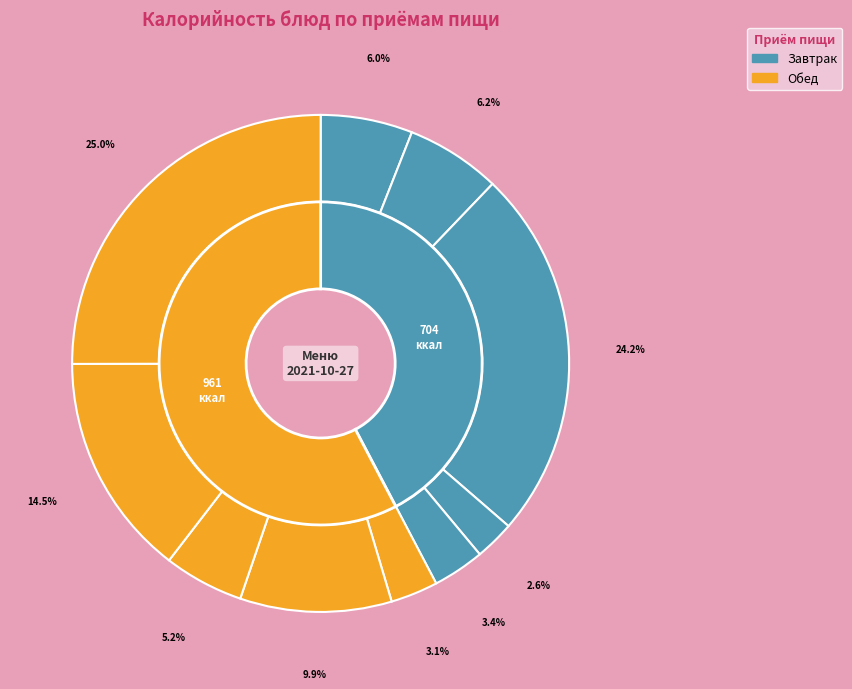

Is it true that Плов с мясом кур is 10% of the pie?

True